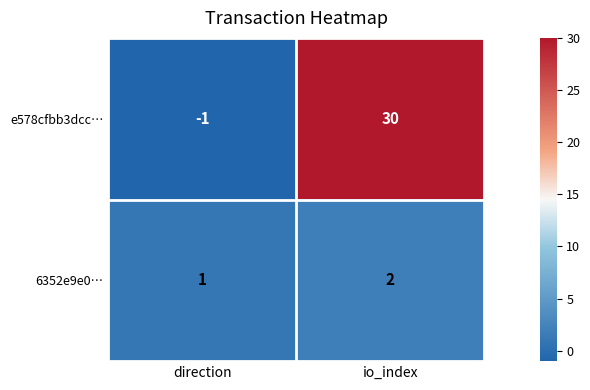

What is the sum of the 6352e9e0… values at io_index and direction?

3